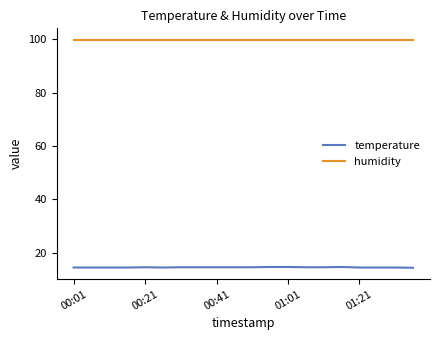

List the series in order of their overall mean, highest first.

humidity, temperature